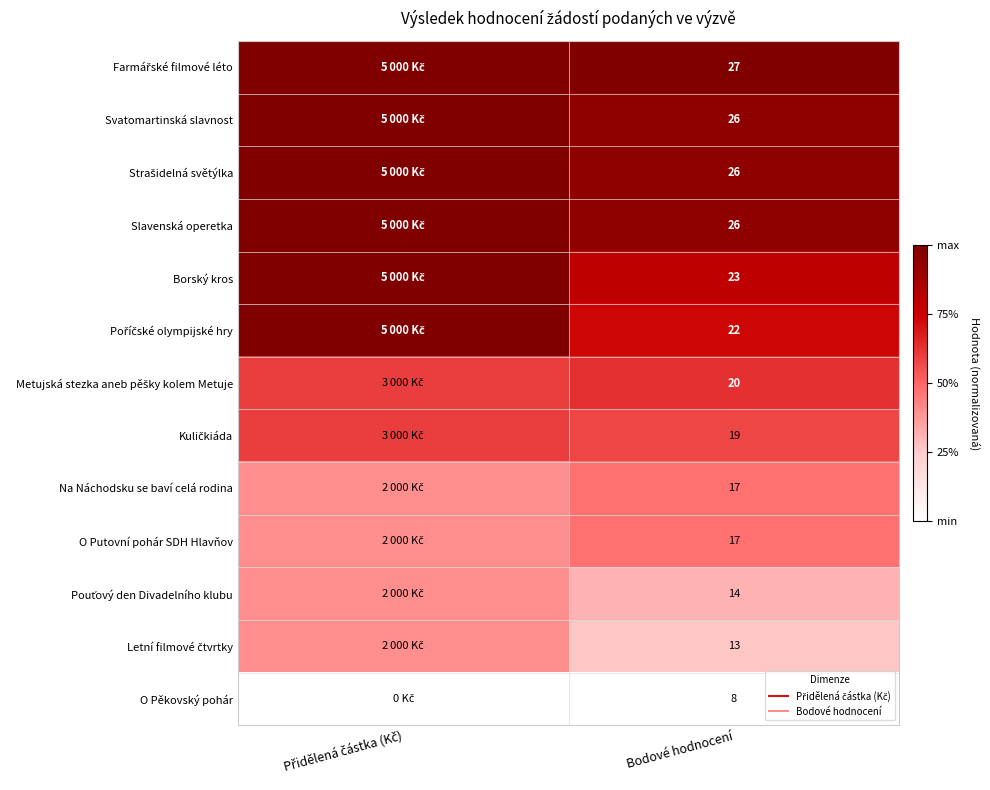

At Bodové hodnocení, list the series in order from smallest to largest.

O Pěkovský pohár, Letní filmové čtvrtky, Pouťový den Divadelního klubu, Na Náchodsku se baví celá rodina, O Putovní pohár SDH Hlavňov, Kuličkiáda, Metujská stezka aneb pěšky kolem Metuje, Poříčské olympijské hry, Borský kros, Svatomartinská slavnost, Strašidelná světýlka, Slavenská operetka, Farmářské filmové léto